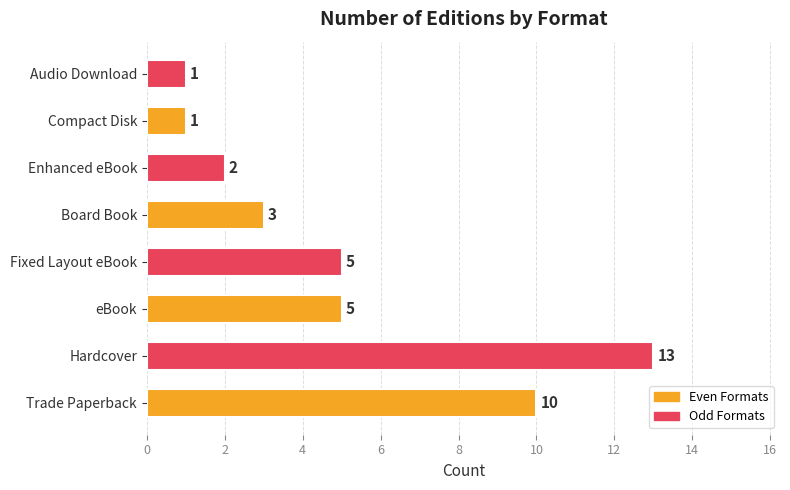

What is the average value?

5